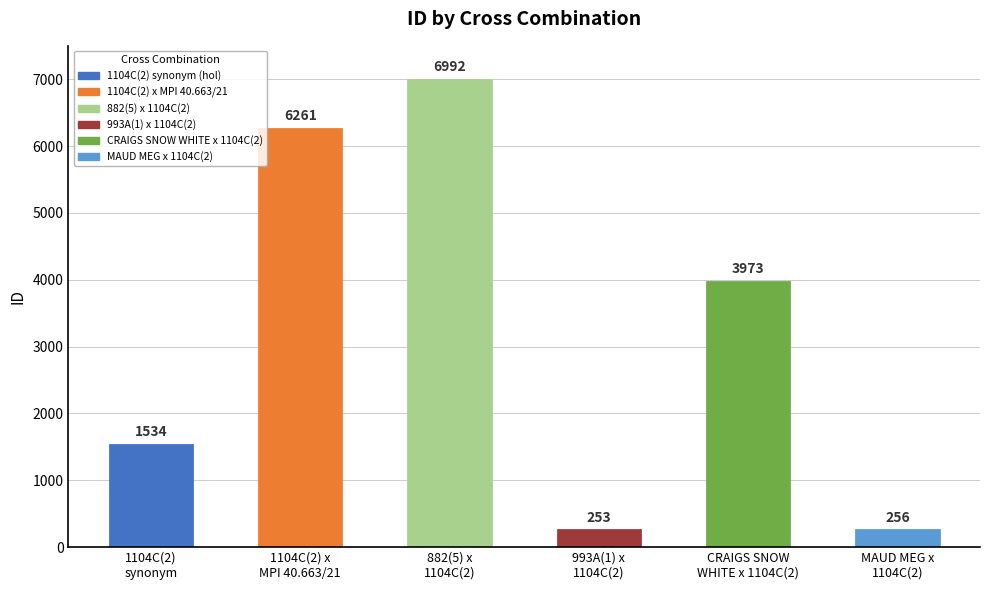

List the labels in order of value, smallest first.

993A(1) x 1104C(2), MAUD MEG x 1104C(2), 1104C(2) synonym (hol), CRAIGS SNOW WHITE x 1104C(2), 1104C(2) x MPI 40.663/21, 882(5) x 1104C(2)